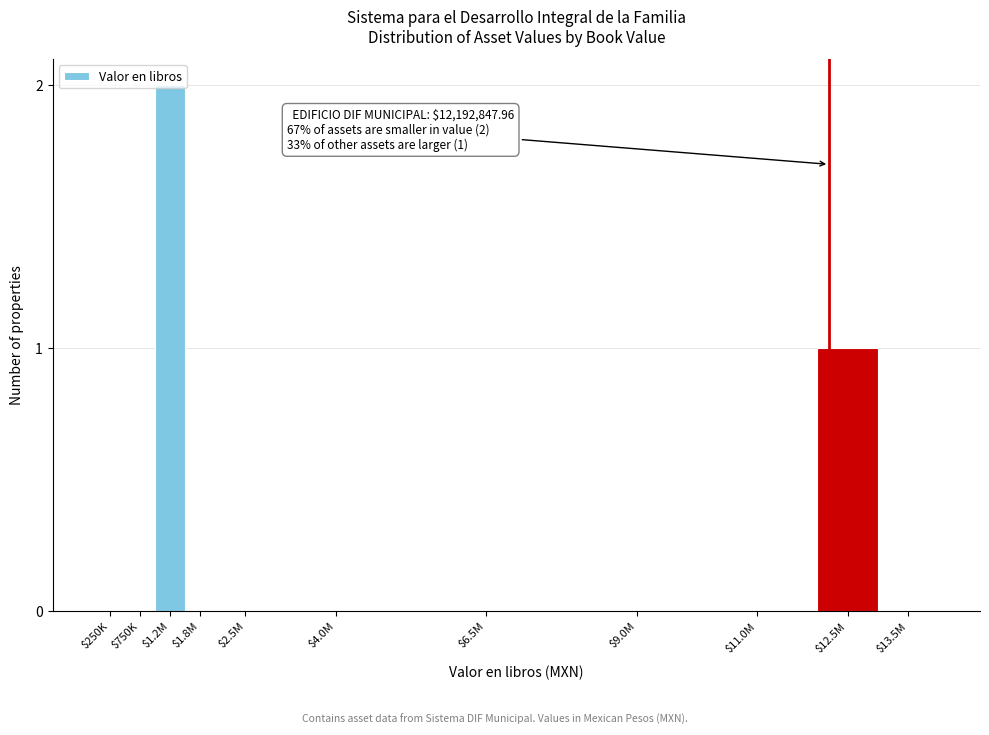

What is the sum of all values?

3